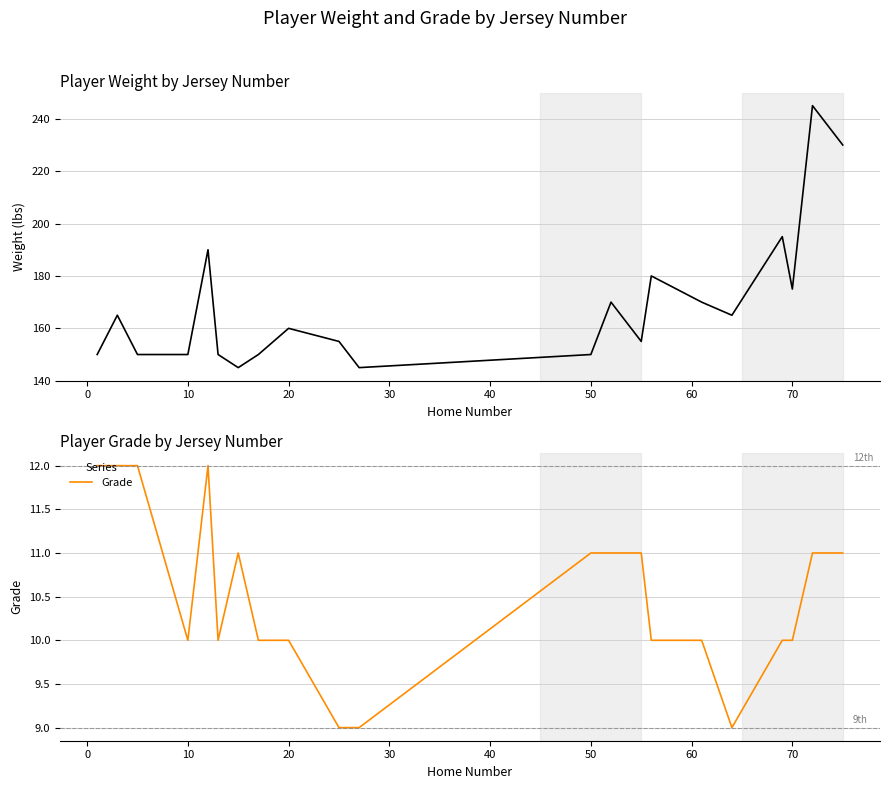

What is the maximum value for Grade?

12